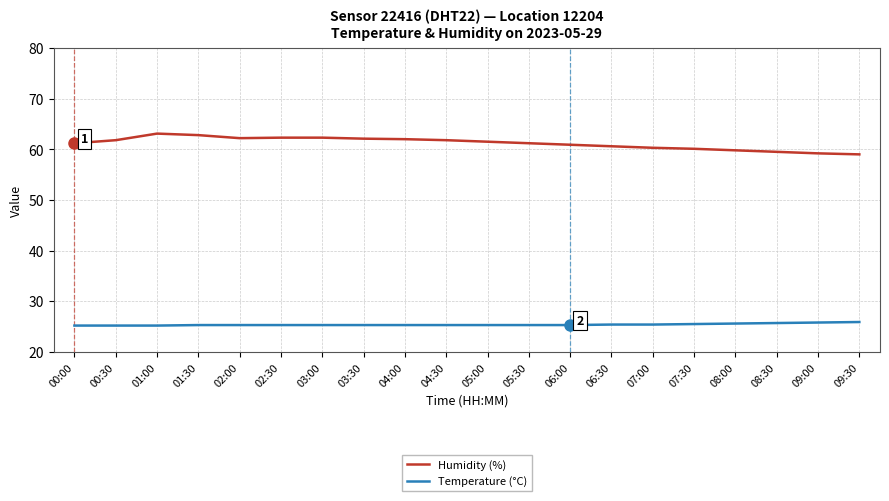

What is the total value across all series at 04:30?

87.1